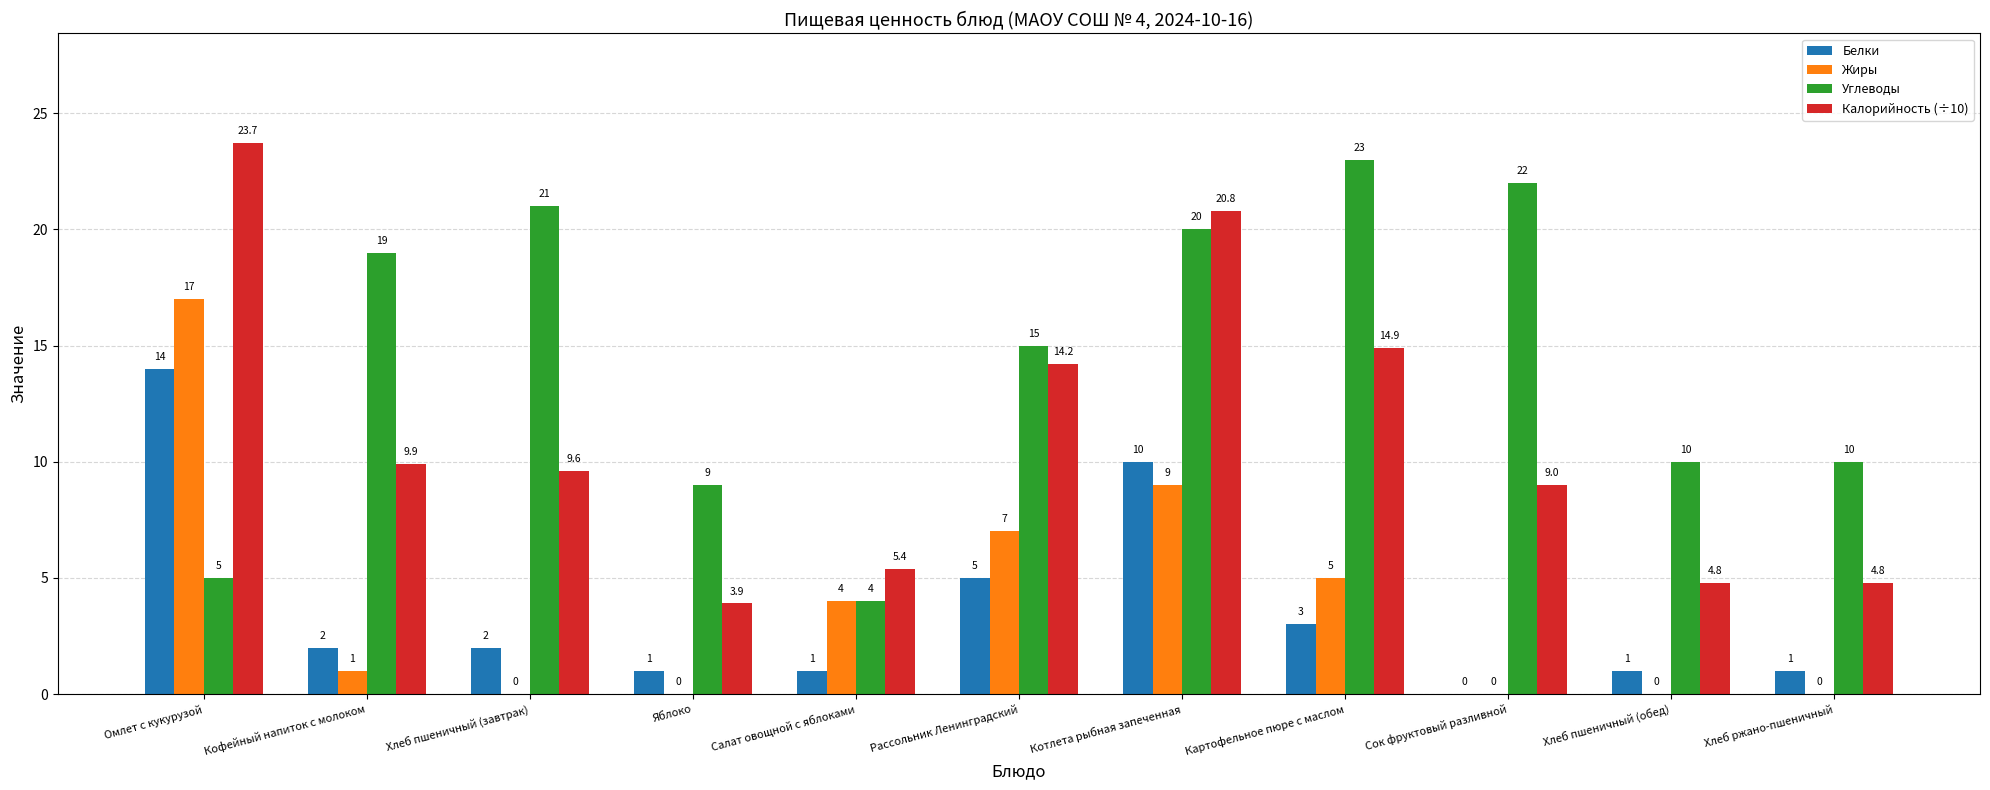

Is the value of Углеводы at Салат овощной с яблоками greater than the value of Калорийность (÷10) at Хлеб пшеничный (обед)?

No